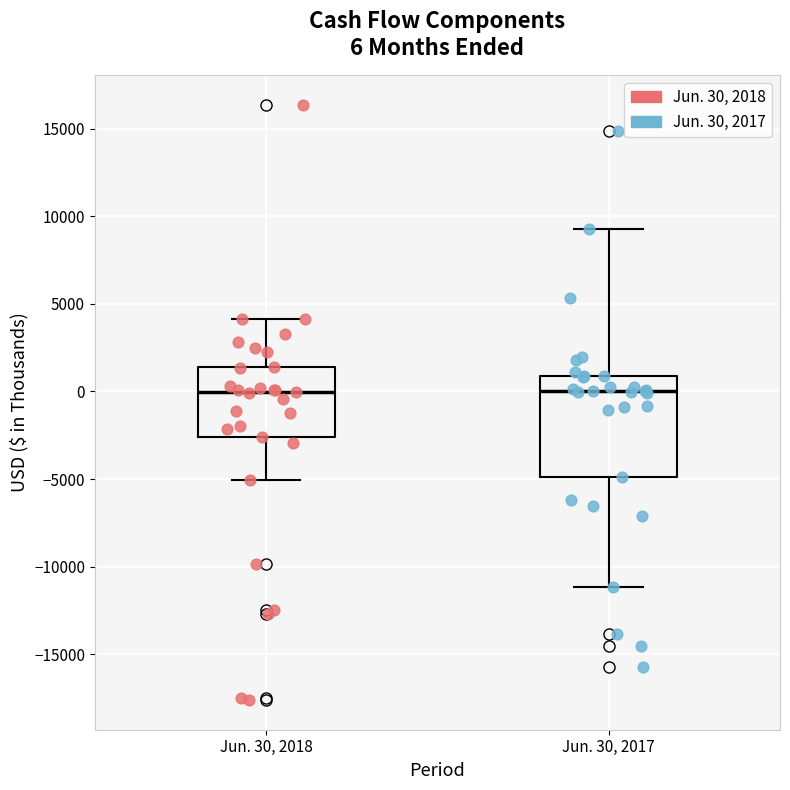

Comparing the boxes themselves (not the whiskers), which one is the tallest?

Jun. 30, 2017